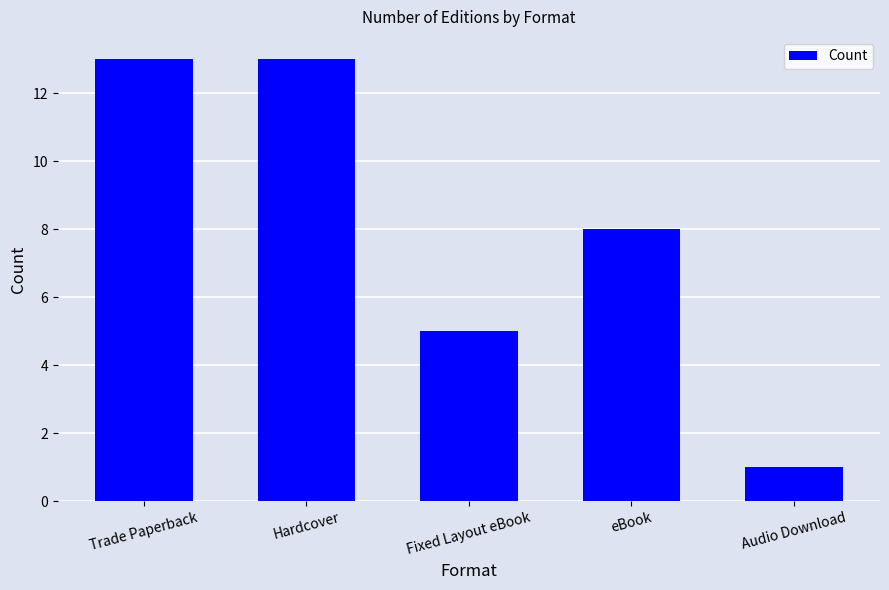

What is the change in value from Fixed Layout eBook to eBook?

+3